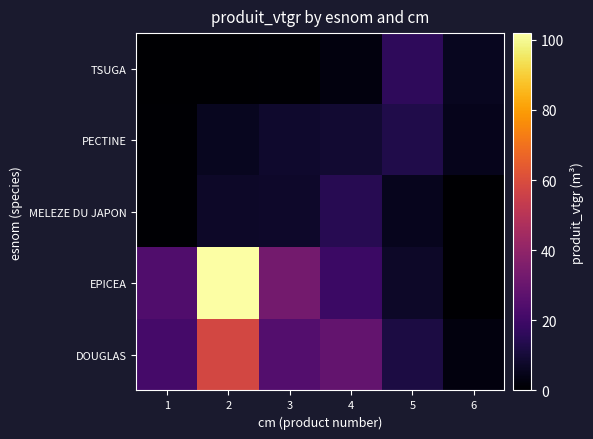

Rank the series by their maximum value, from lowest to highest.

PECTINE, MELEZE DU JAPON, TSUGA, DOUGLAS, EPICEA